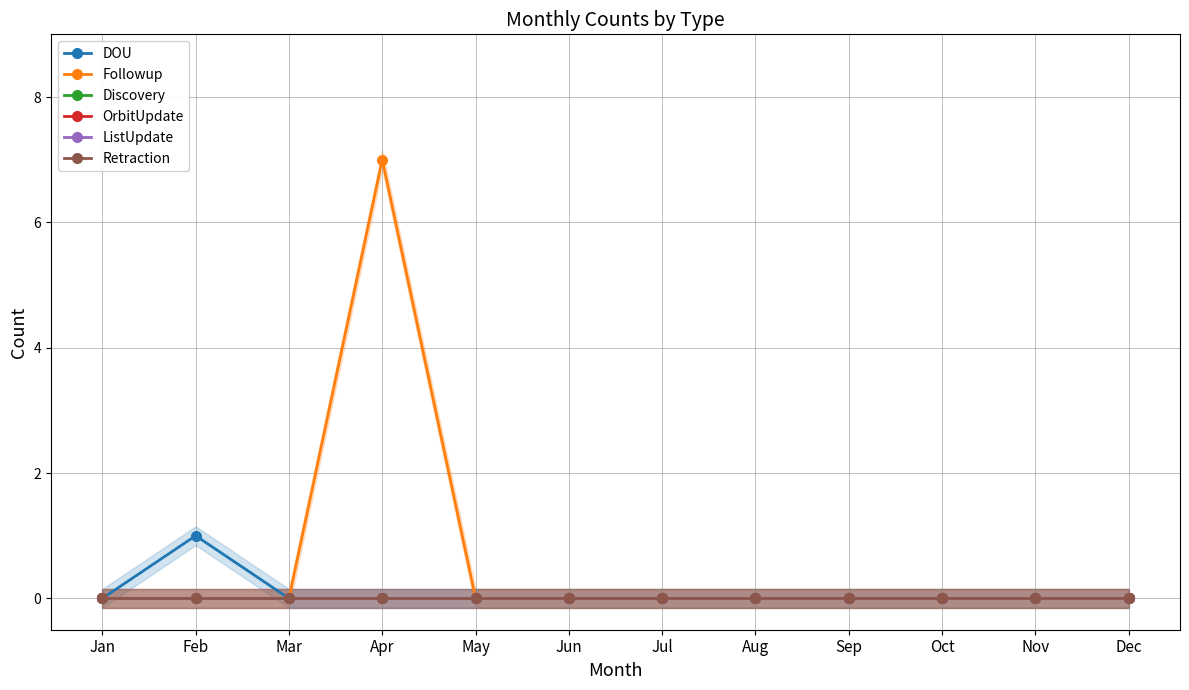

Reading left to right, what are all the values shown in this chart?

DOU: 0	1	0	0	0	0	0	0	0	0	0	0
Followup: 0	0	0	7	0	0	0	0	0	0	0	0
Discovery: 0	0	0	0	0	0	0	0	0	0	0	0
OrbitUpdate: 0	0	0	0	0	0	0	0	0	0	0	0
ListUpdate: 0	0	0	0	0	0	0	0	0	0	0	0
Retraction: 0	0	0	0	0	0	0	0	0	0	0	0